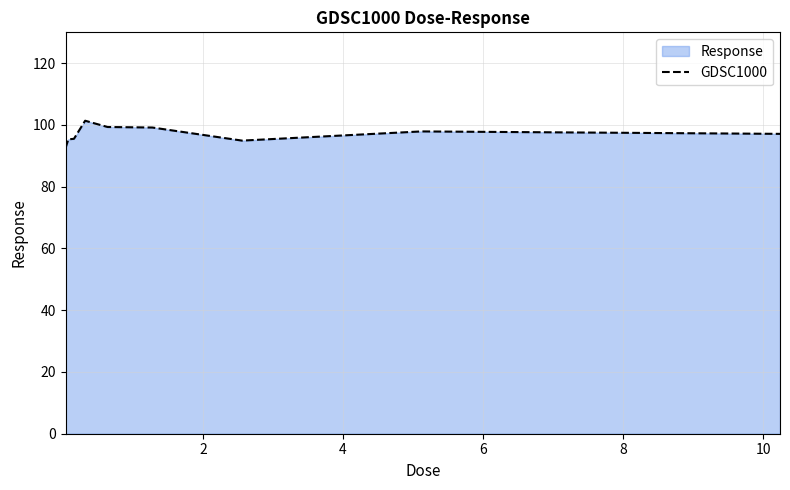

How many data points are above 97?

5